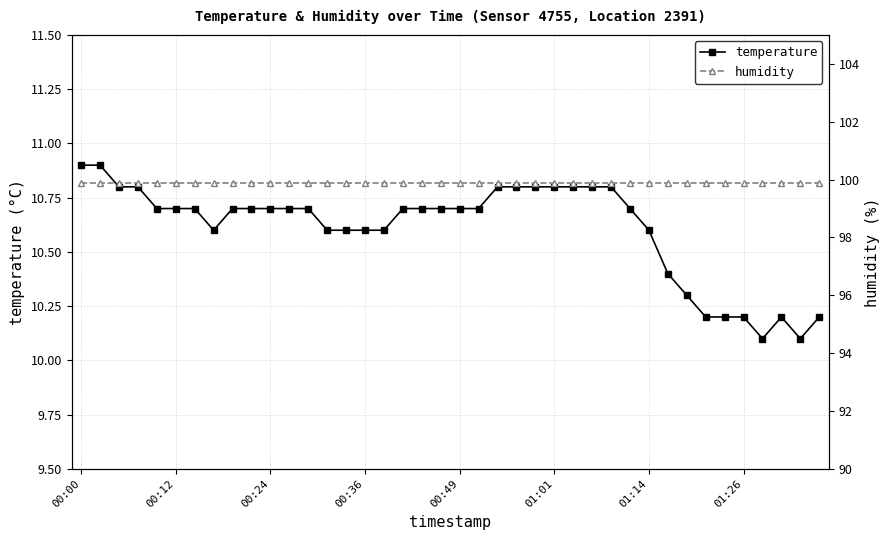

What is the sum of all humidity values?

3996.0